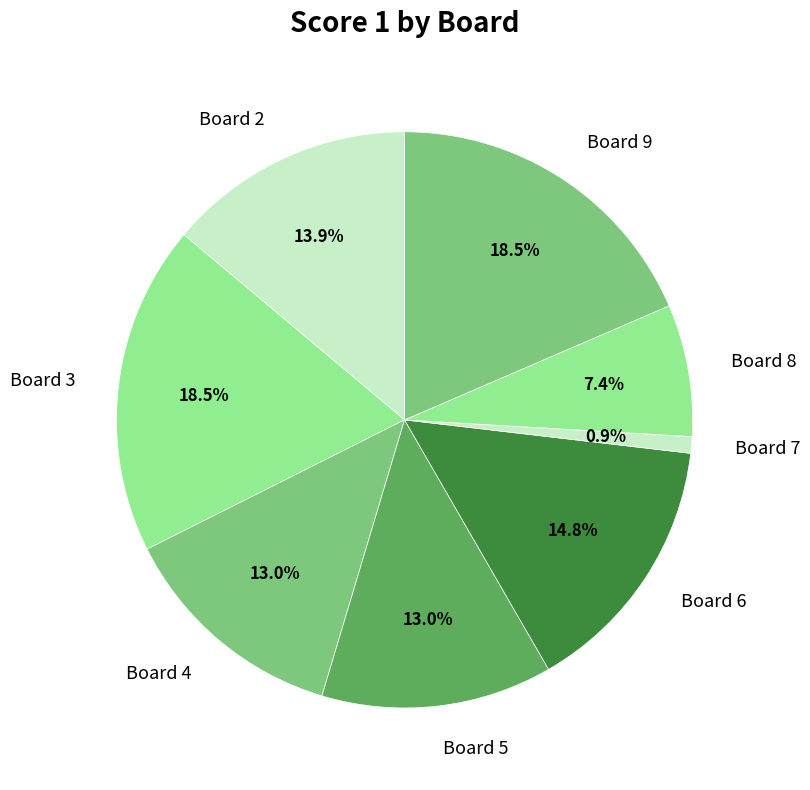

Does Board 7 account for over 50% of the chart?

No